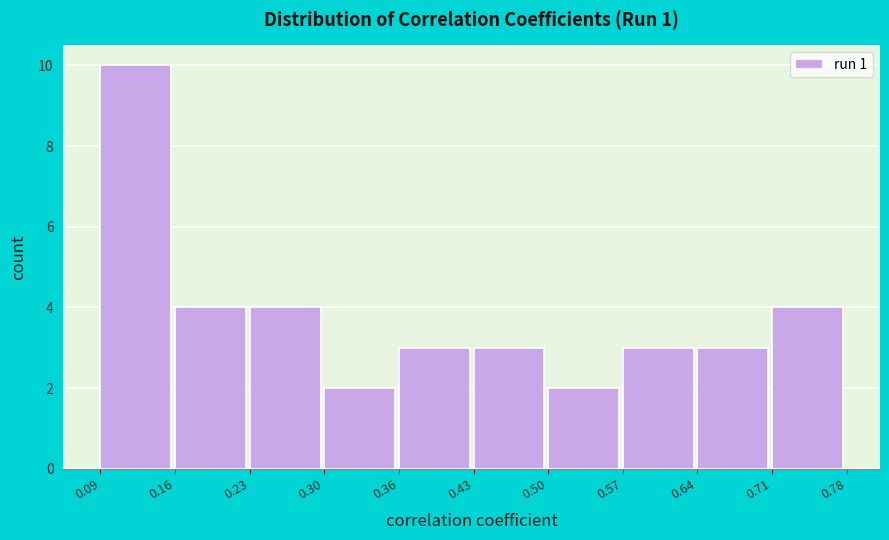

What is the height of the bar covering 0.57 to 0.64 on the x-axis? The values are not printed on the chart, so give them approximately, as read against the axis.

3